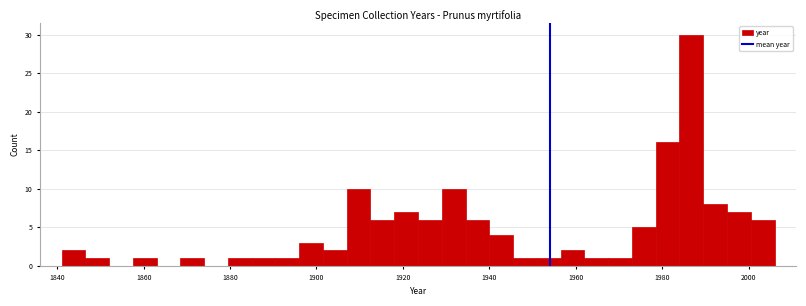

Around what value on the x-axis is the tallest bar? Give the approximate position of its centre, as read against the axis.

1986